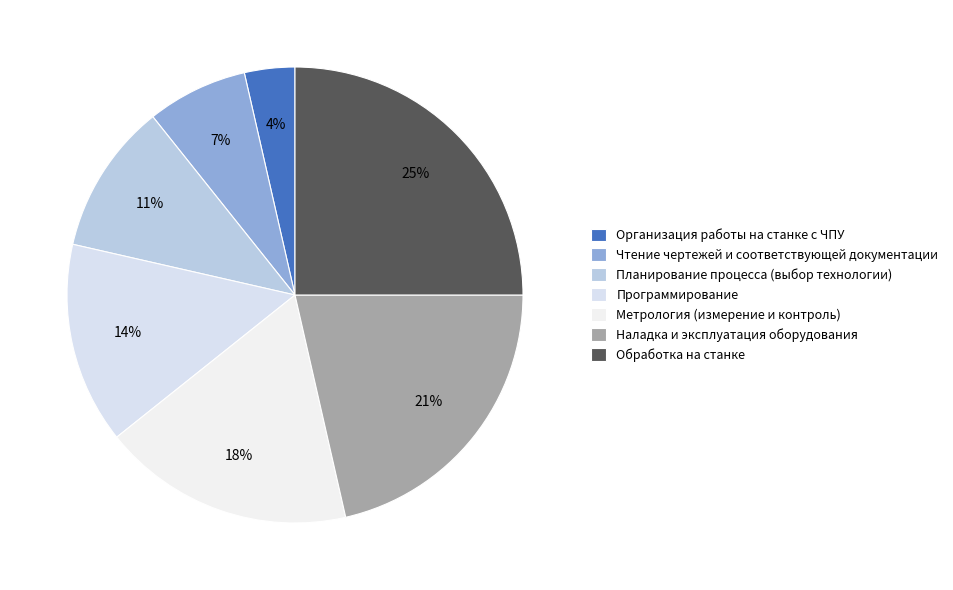

Which category has the biggest portion of the pie?

Обработка на станке